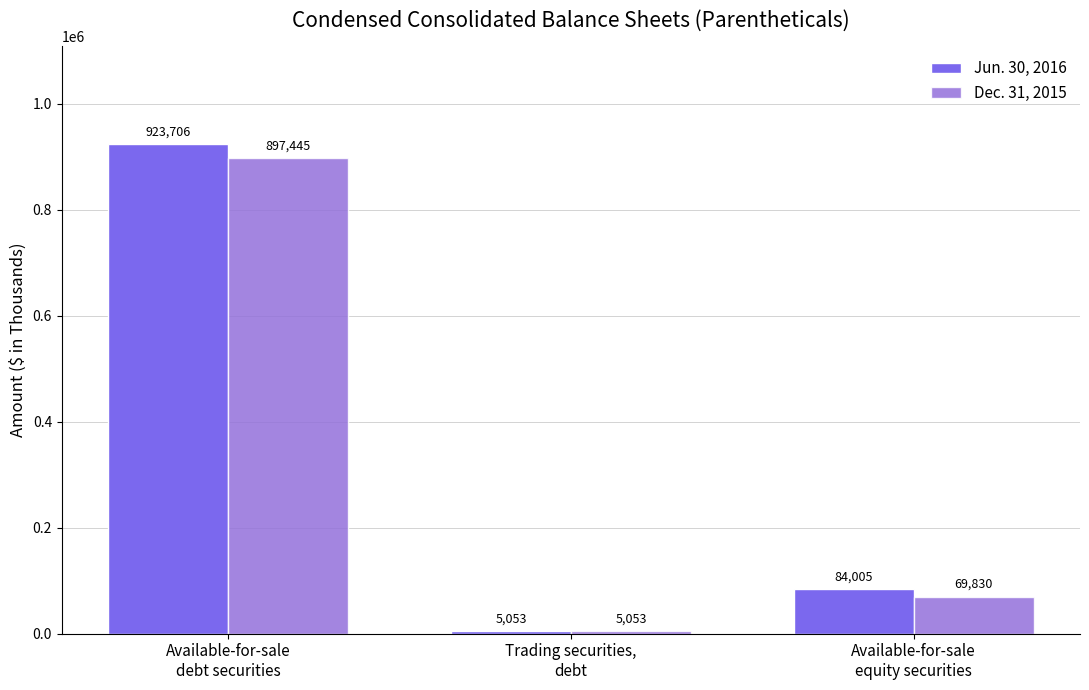

At which label does Jun. 30, 2016 first exceed 84005?

Available-for-sale
debt securities